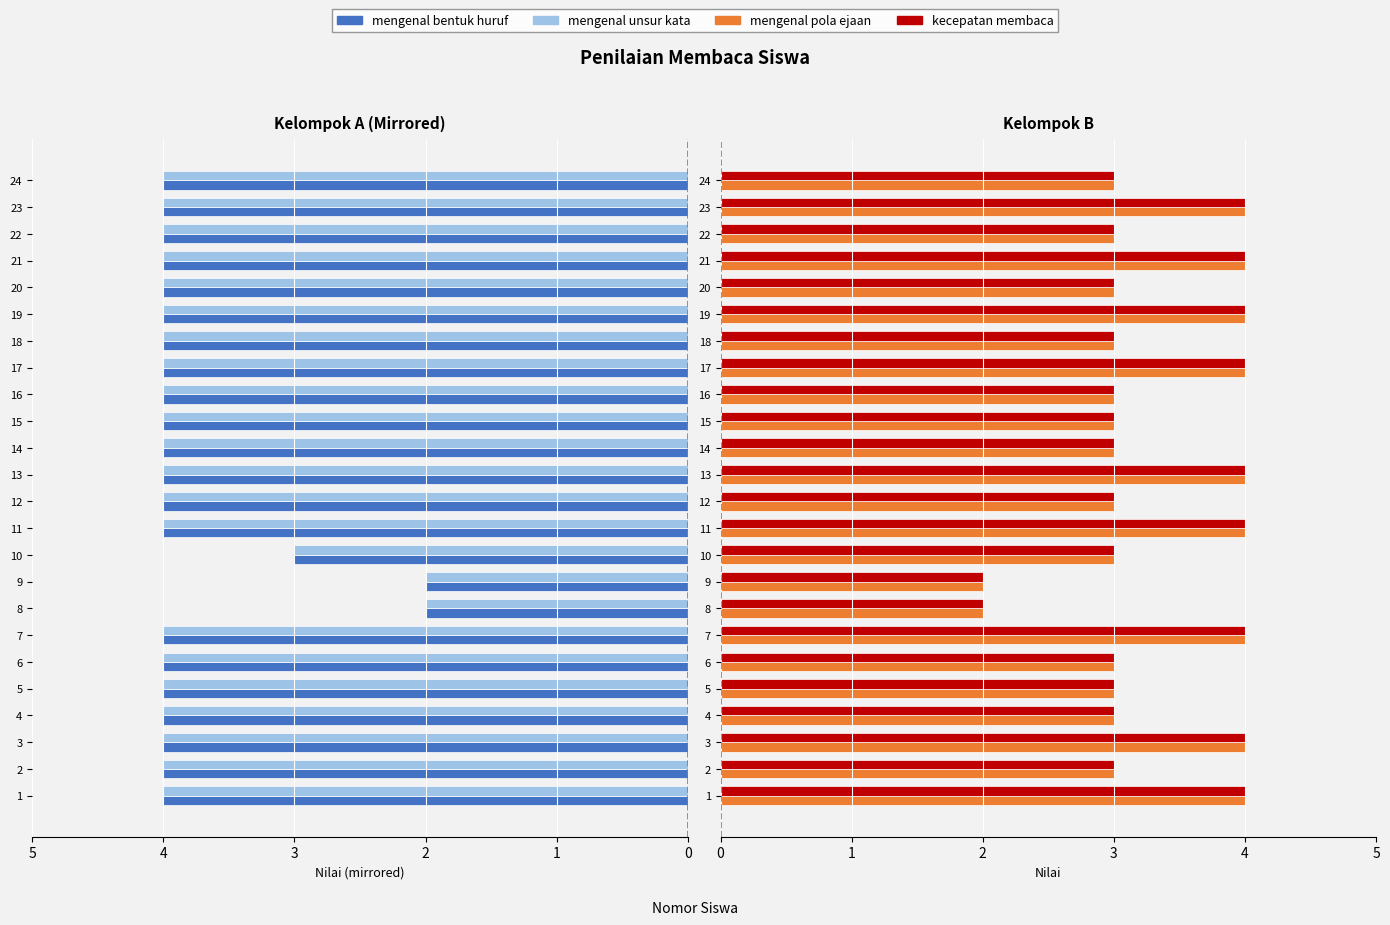

How many bars are there in total?

96